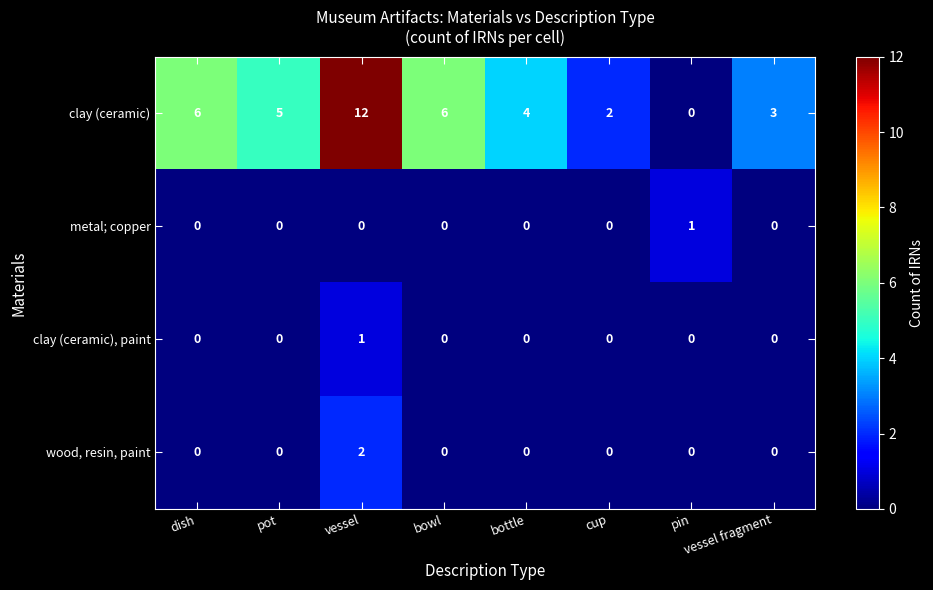

What is the difference between the maximum and minimum values in the clay (ceramic) series?

12